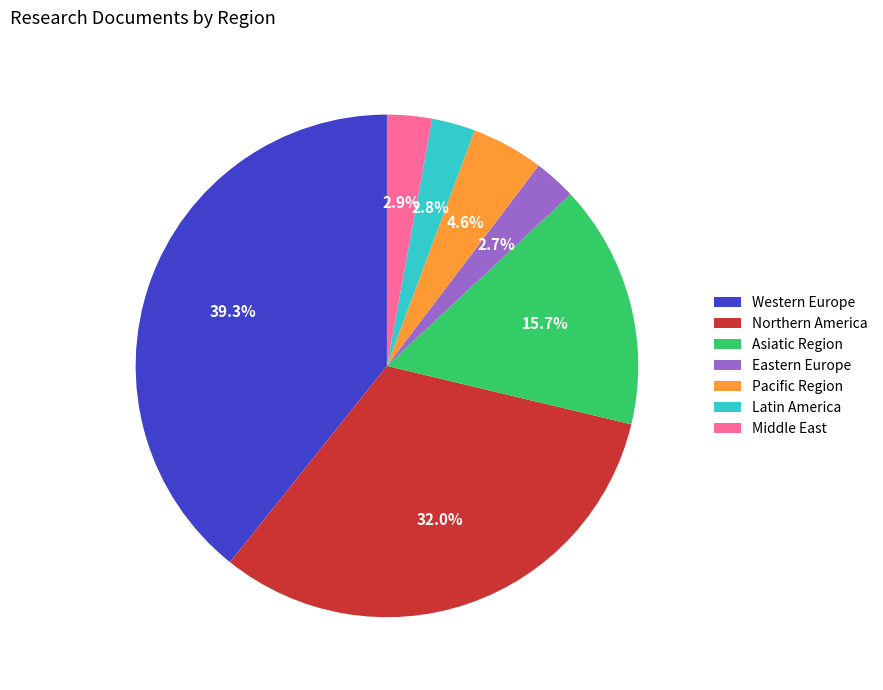

How much of the chart is everything except Western Europe?

60.7%